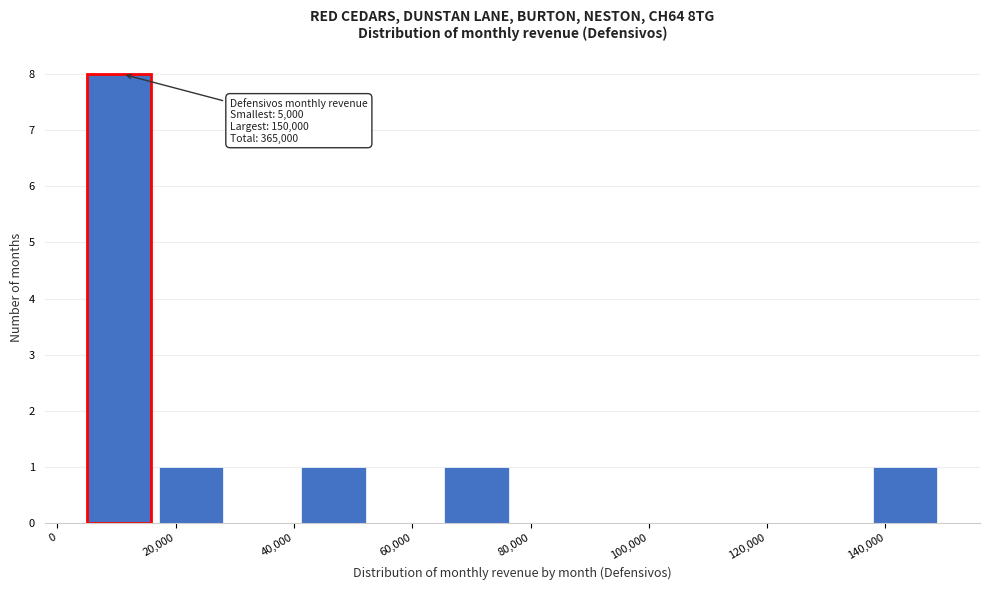

Over which range of the x-axis is the bar tallest?

6000 to 18000